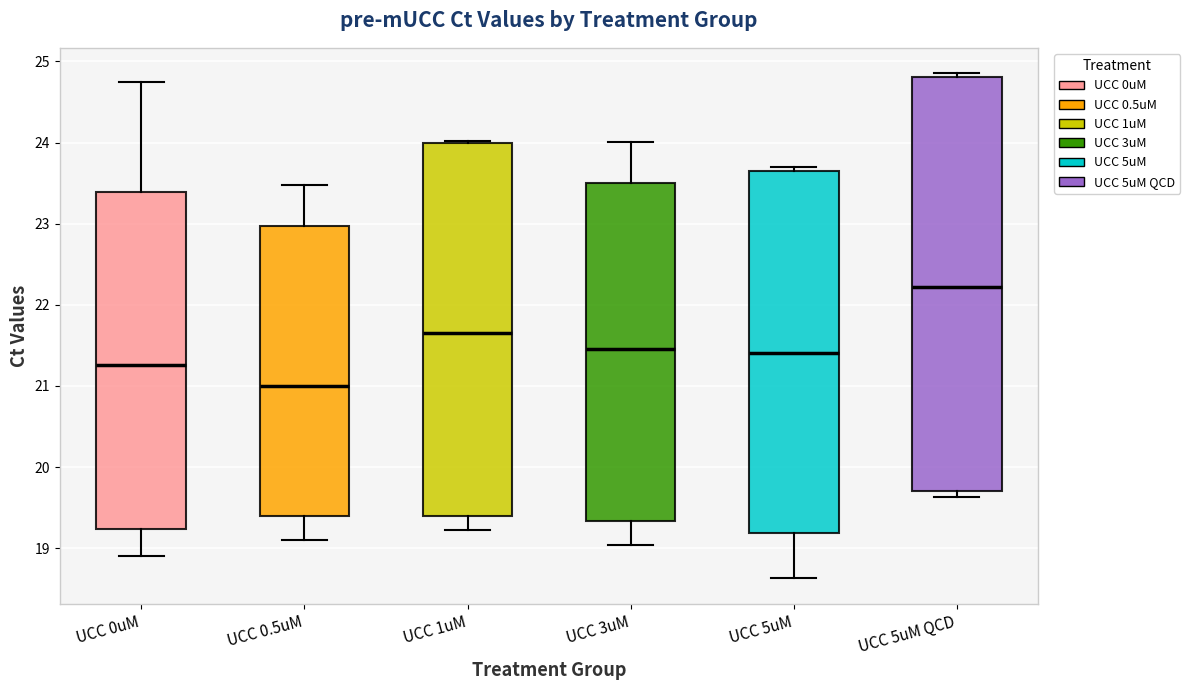

Where is the upper edge of the box for UCC 5uM on the y-axis? The values are not printed on the chart, so give them approximately, as read against the axis.

23.6